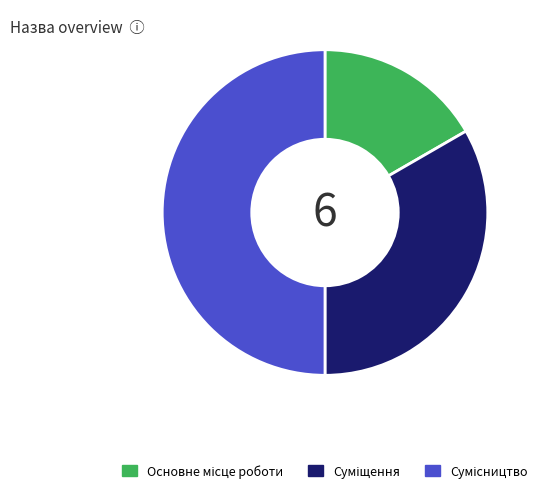

True or false: Сумісництво accounts for 44% of the total.

False